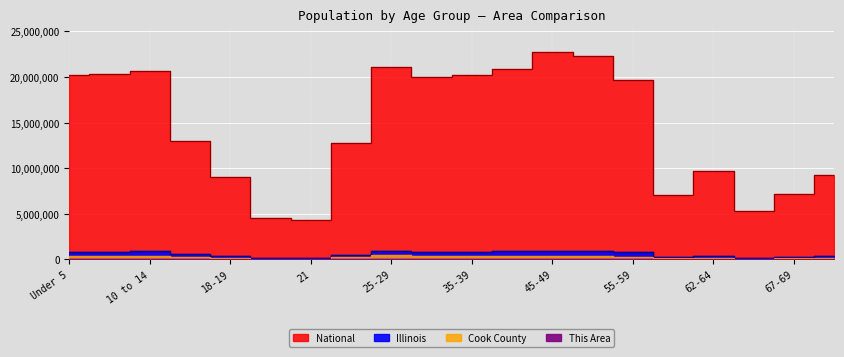

Reading right to left, extract all data points from this chart.

National: 9278166	7115361	5319902	9704197	7113727	19664805	22298125	22708591	20890964	20179642	19962099	21101849	12712576	4354294	4519129	9086089	12954254	20677194	20348657	20201362
Illinois: 364475	279790	205270	381249	284180	807778	930785	940094	870100	855790	865684	910273	526556	172795	179613	367343	554749	879448	859405	835577
Cook County: 140614	106025	77882	146047	110913	312366	359507	357556	347380	362415	396053	435510	233877	68431	70195	141816	218374	339576	331837	342493
This Area: 193	103	73	145	130	358	392	386	380	415	379	378	177	51	65	130	211	333	351	338